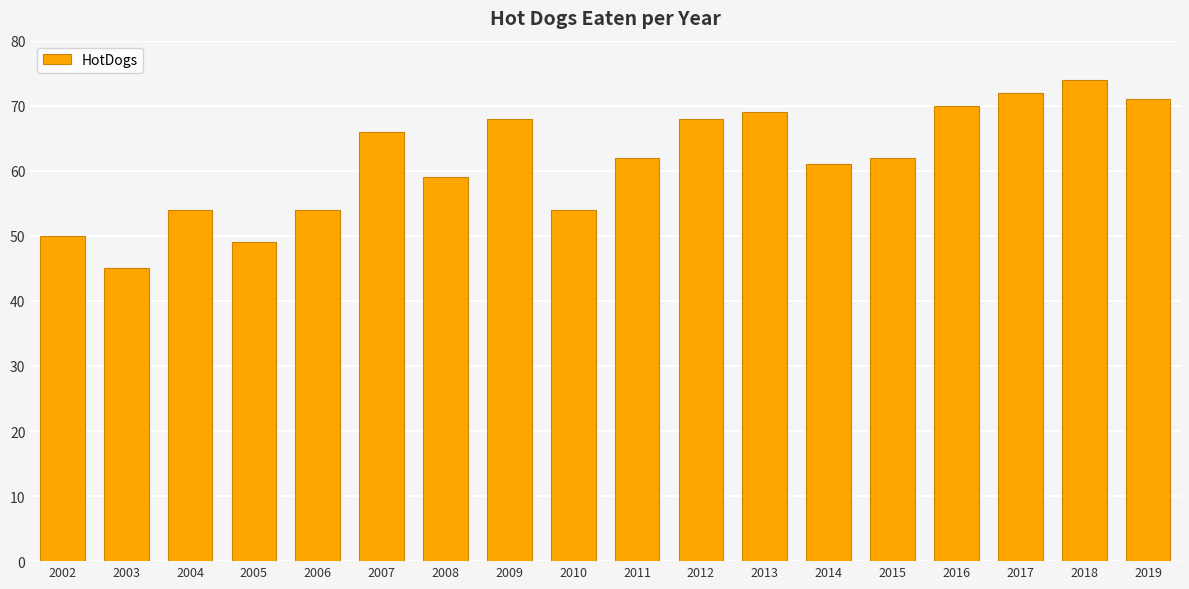

The chart shows a value of 71 at 2019. True or false?

True